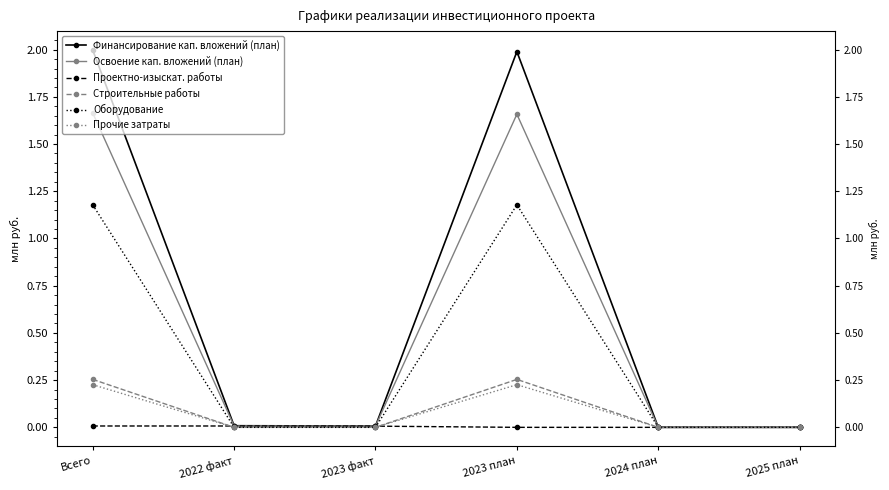

Rank the series by their maximum value, from highest to lowest.

Финансирование кап. вложений (план), Освоение кап. вложений (план), Оборудование, Строительные работы, Прочие затраты, Проектно-изыскат. работы